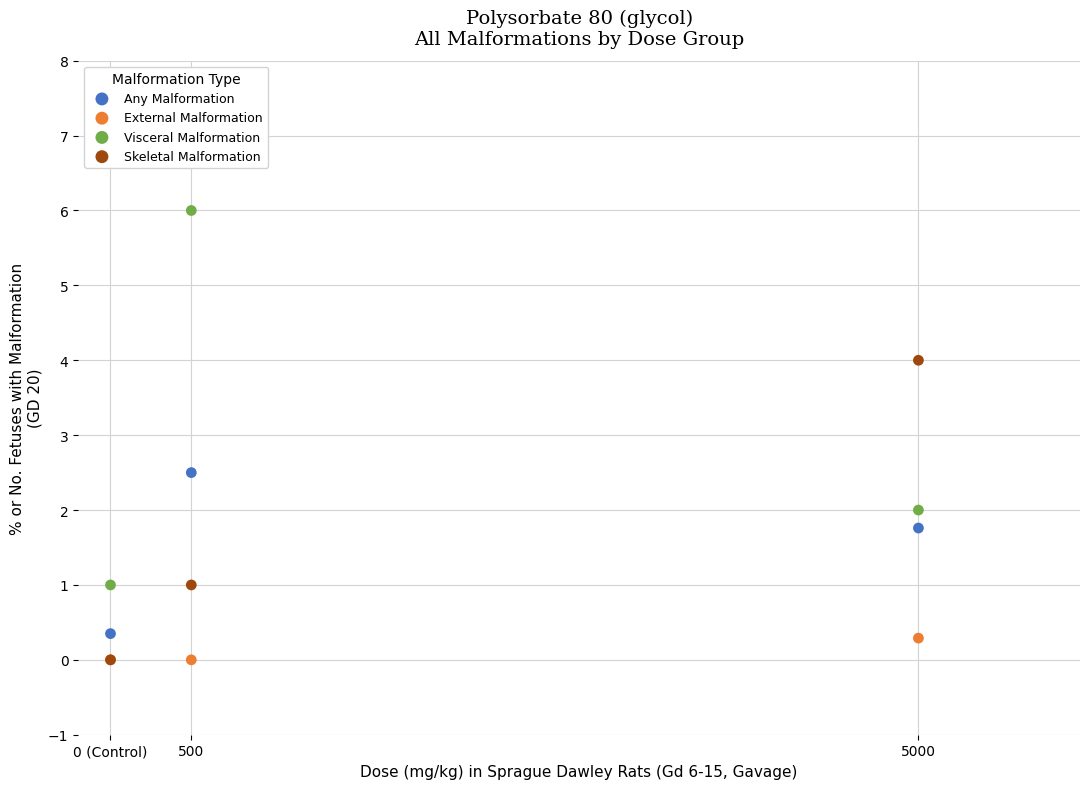

Which series has the largest Y range (max minus min)?

Visceral Malformation